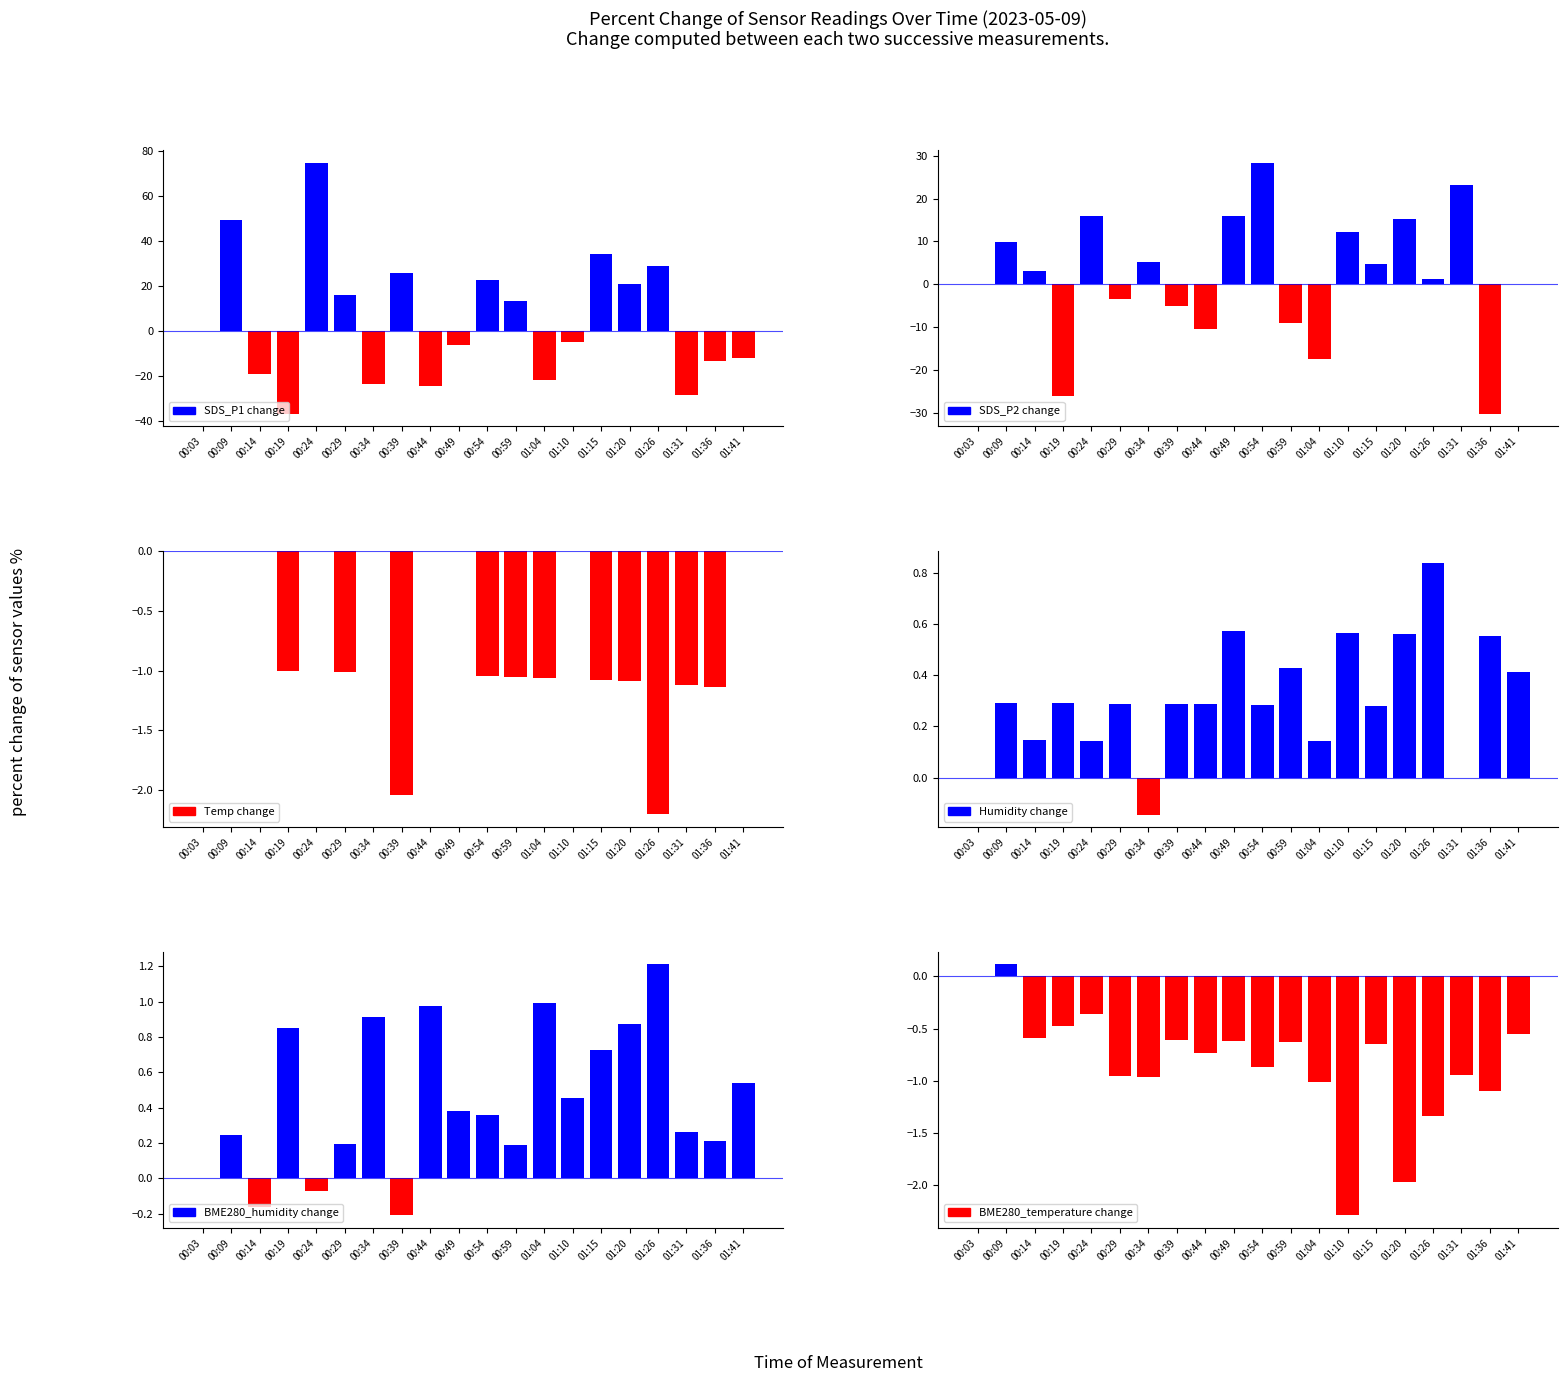

Where does the SDS_P1 change series first go above 0?

00:09